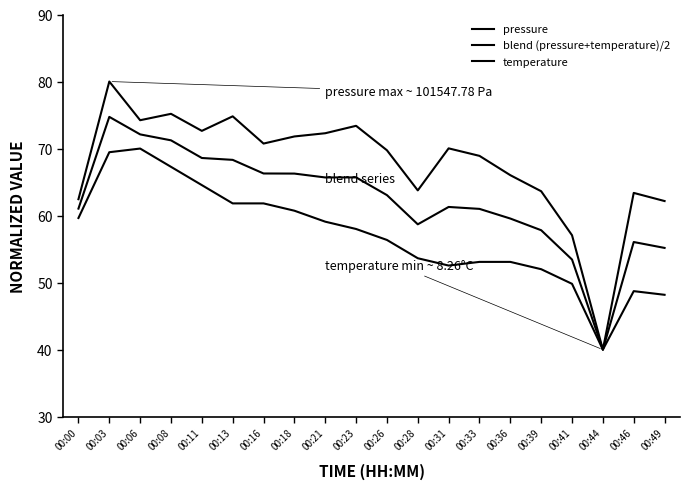

Where does the temperature series first go above 57?

00:00